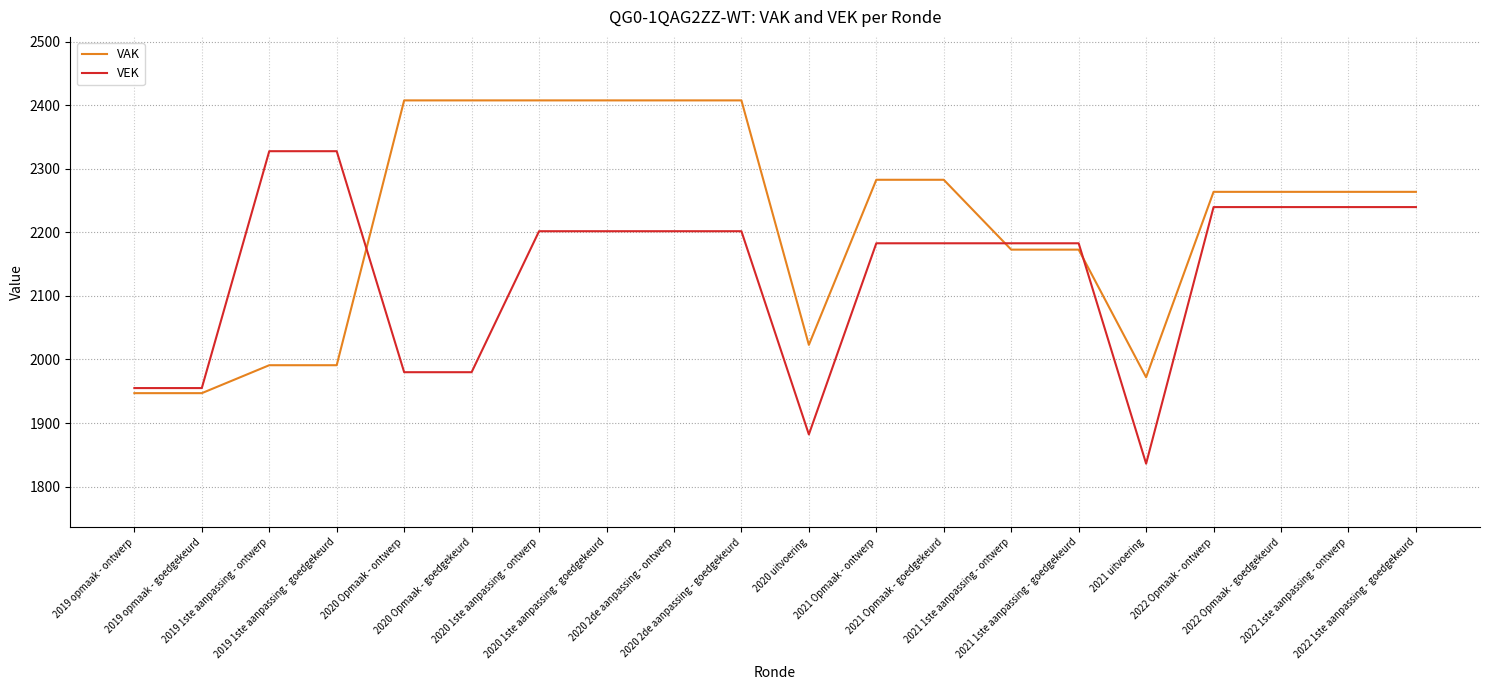

List the series in order of their peak value, lowest first.

VEK, VAK